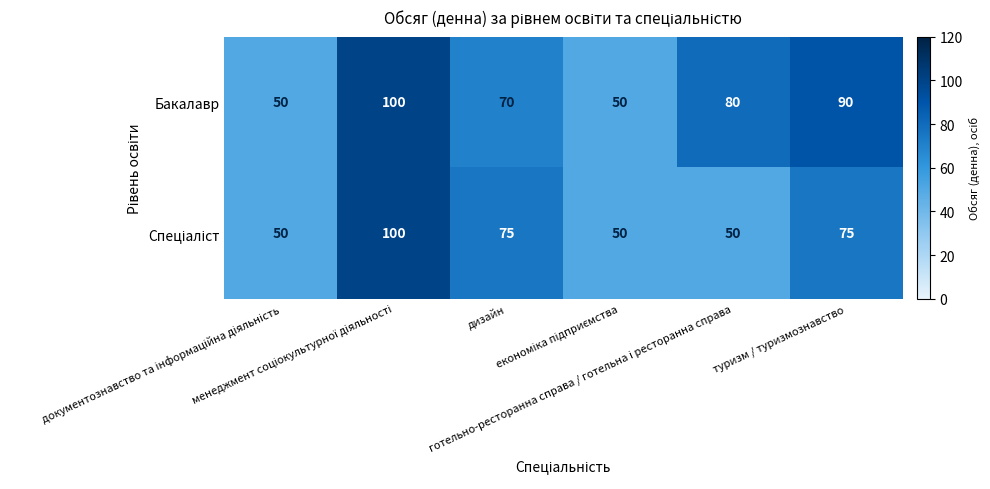

Which series has the largest total across all categories?

Бакалавр